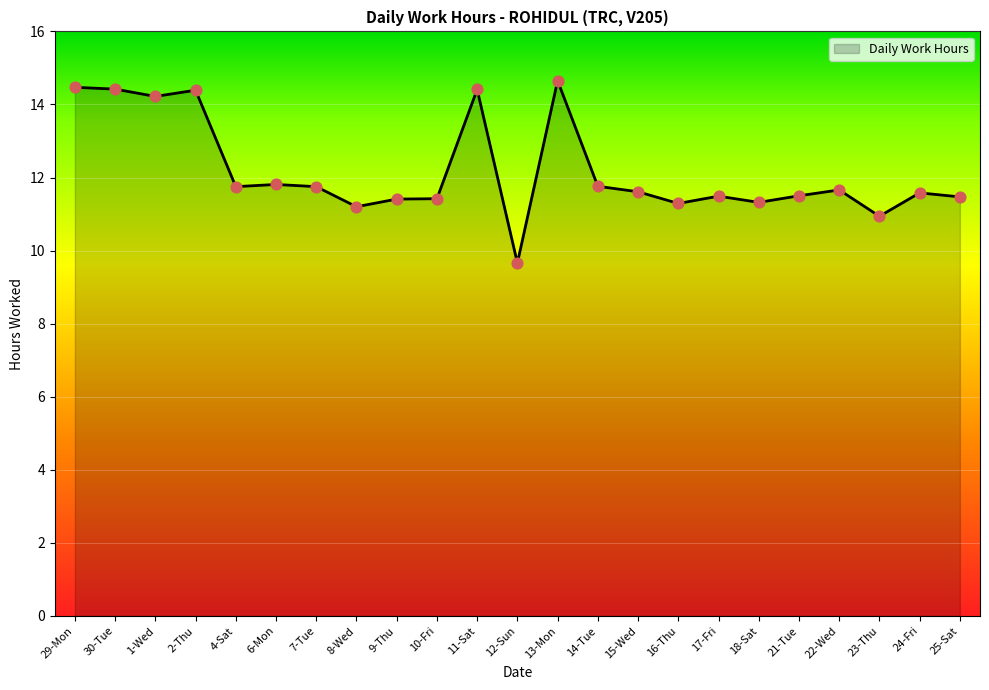

Approximately how many times larger is the value at 9-Thu compared to 13-Mon?

0.8